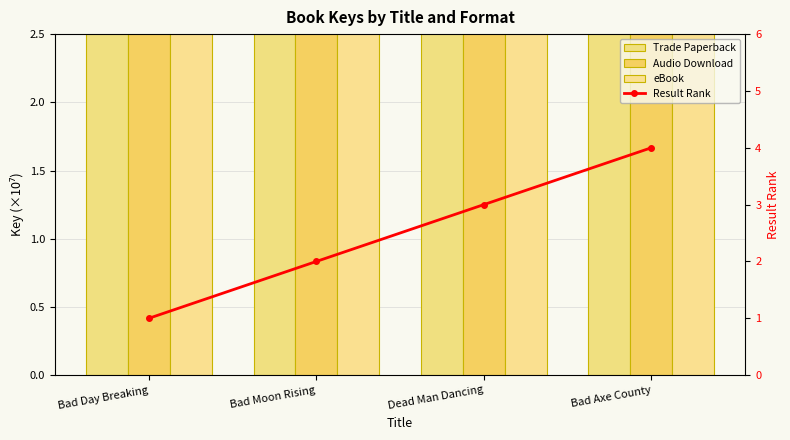

At which label does Trade Paperback reach its peak?

Bad Day Breaking